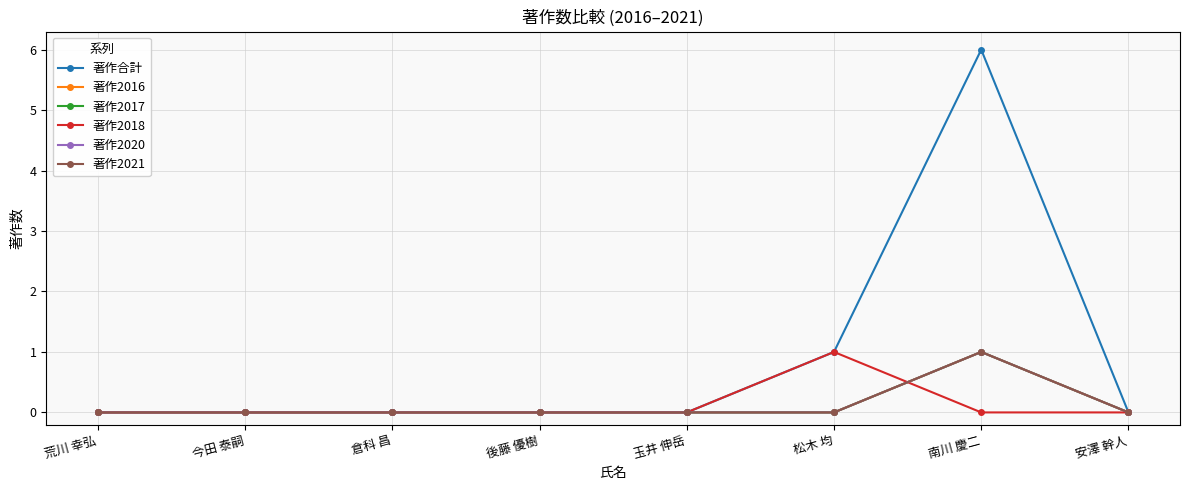

At which category is the sum across all series the highest?

南川 慶二